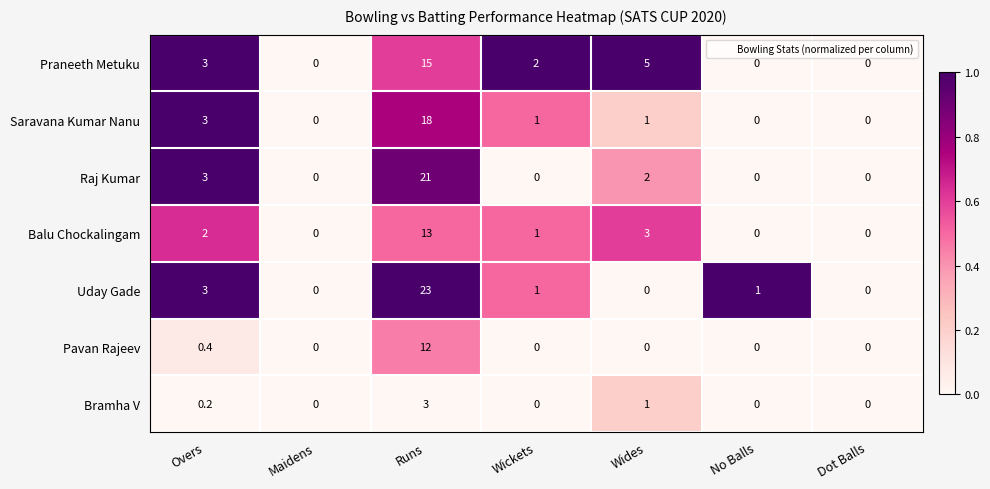

Which series has the widest spread of values?

Uday Gade